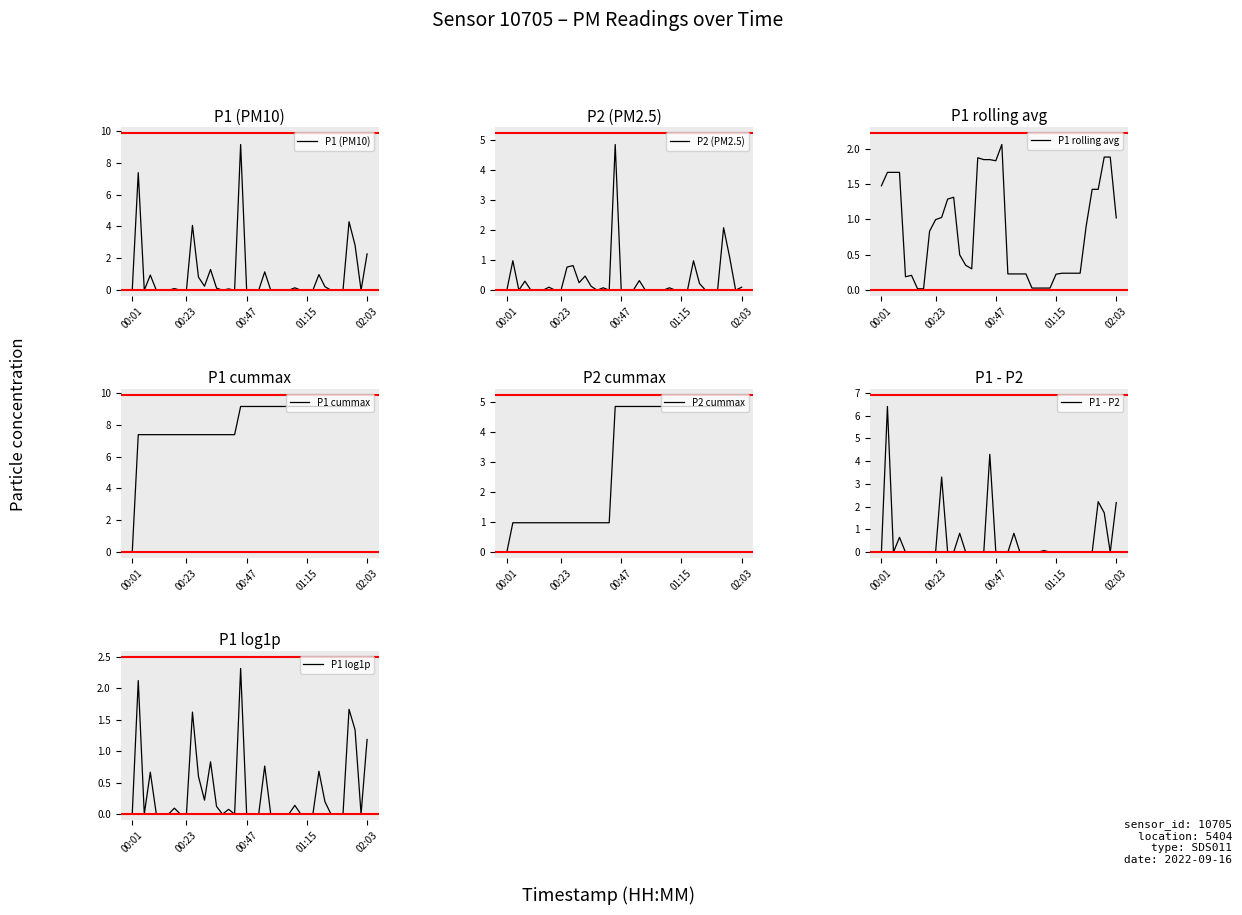

At which label is P1 closest to 4?

00:25